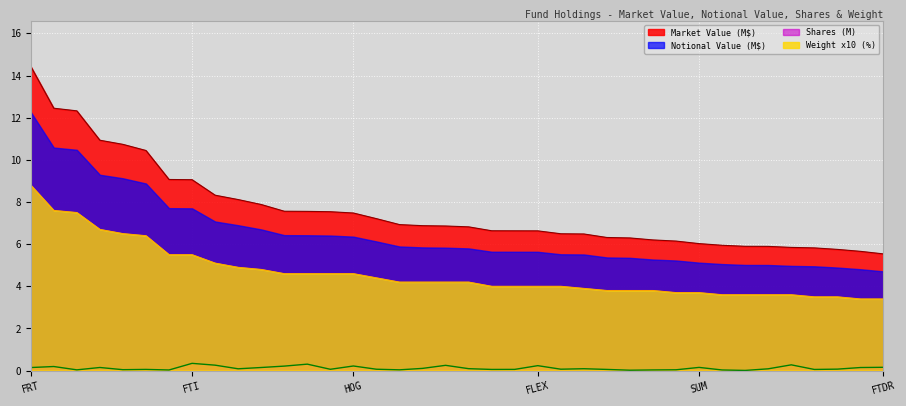

Which label corresponds to the largest value in the chart?

FRT